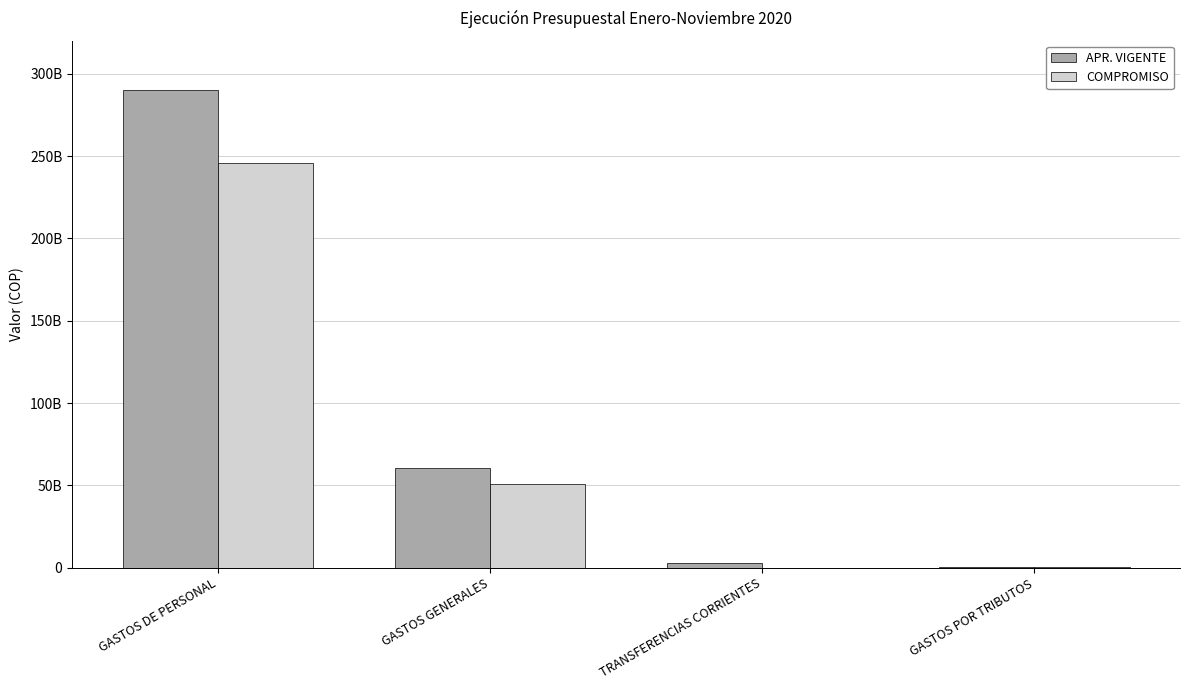

Which has a higher value, TRANSFERENCIAS CORRIENTES or GASTOS DE PERSONAL?

GASTOS DE PERSONAL